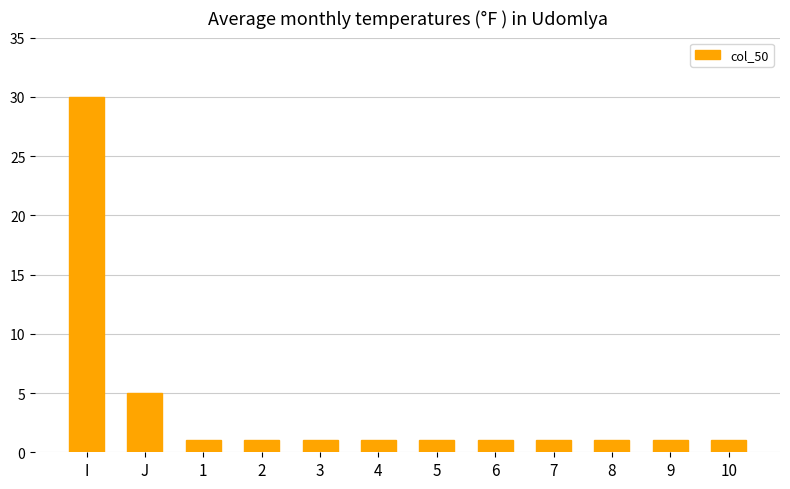

Between 2 and J, which is larger?

J